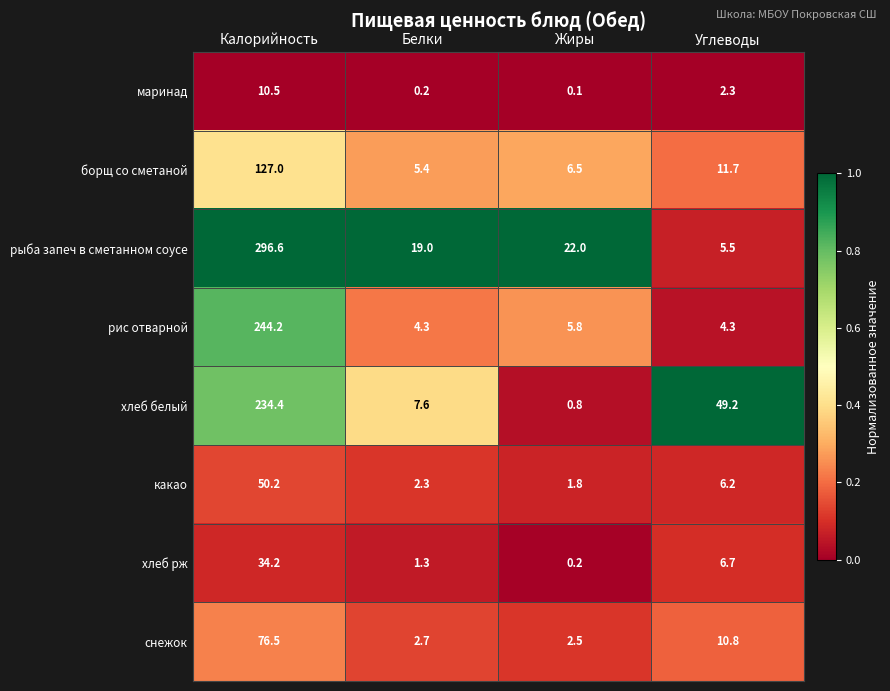

What is the greatest value displayed?

296.6